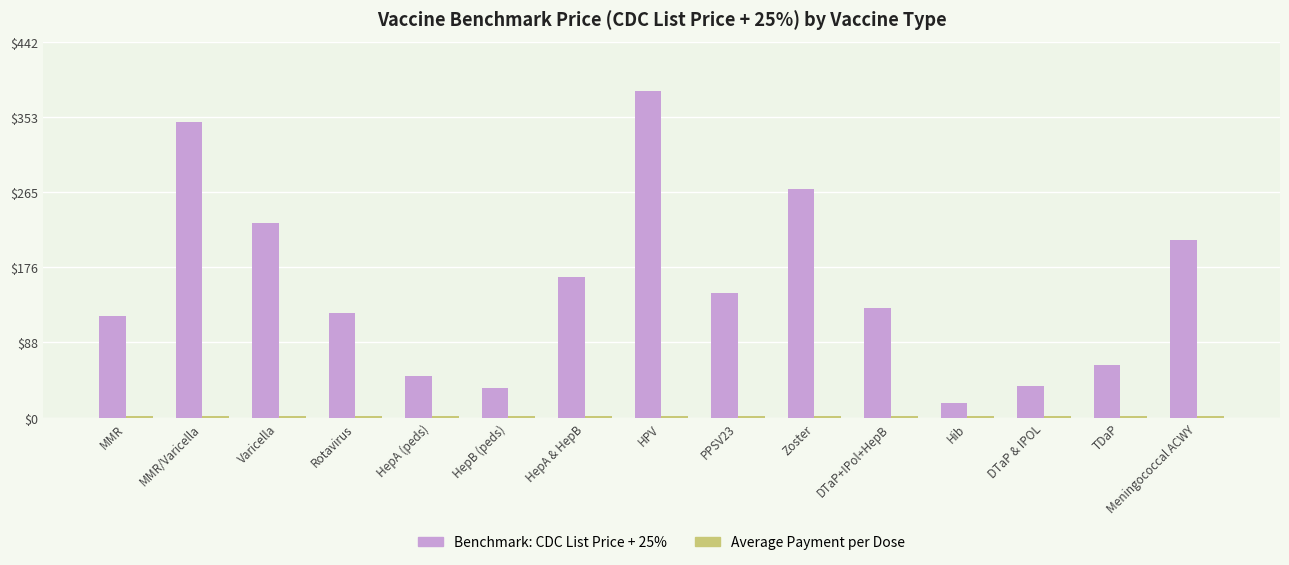

Which series has the largest range (max minus min)?

Benchmark: CDC List Price + 25%